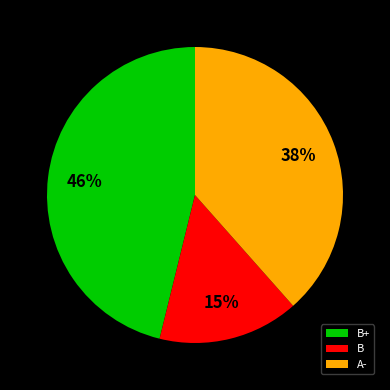

The B+ slice represents 55% of the pie. True or false?

False